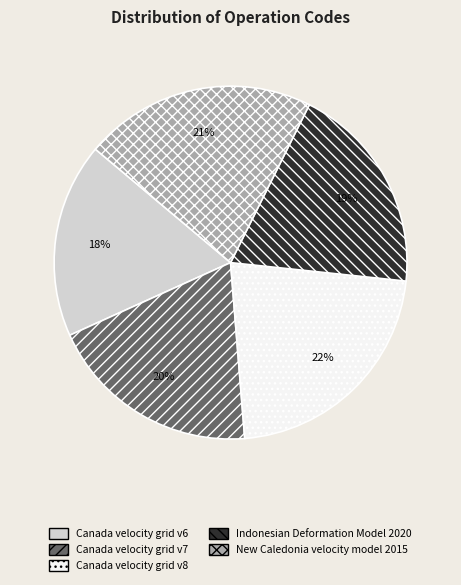

Do Canada velocity grid v7 and New Caledonia velocity model 2015 together represent more than half of the pie?

No